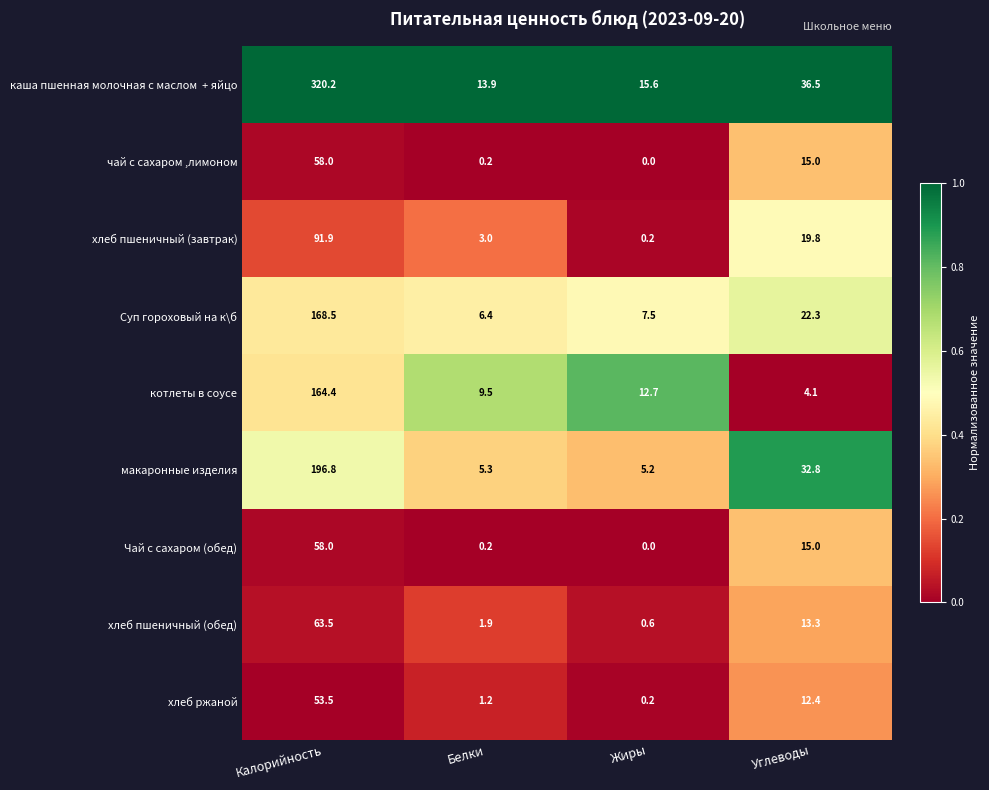

What is the spread (max minus min) of values at Белки?

13.7